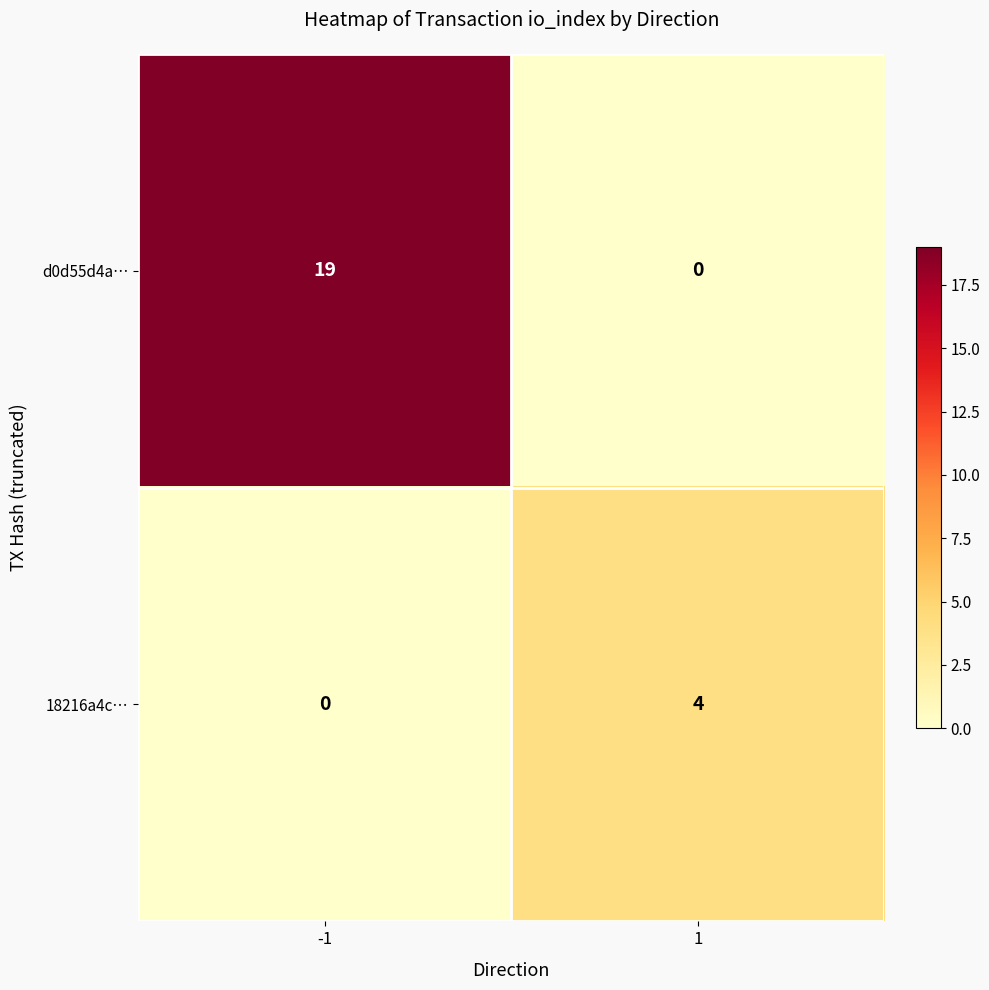

List the series in order of their overall mean, lowest first.

18216a4c…, d0d55d4a…